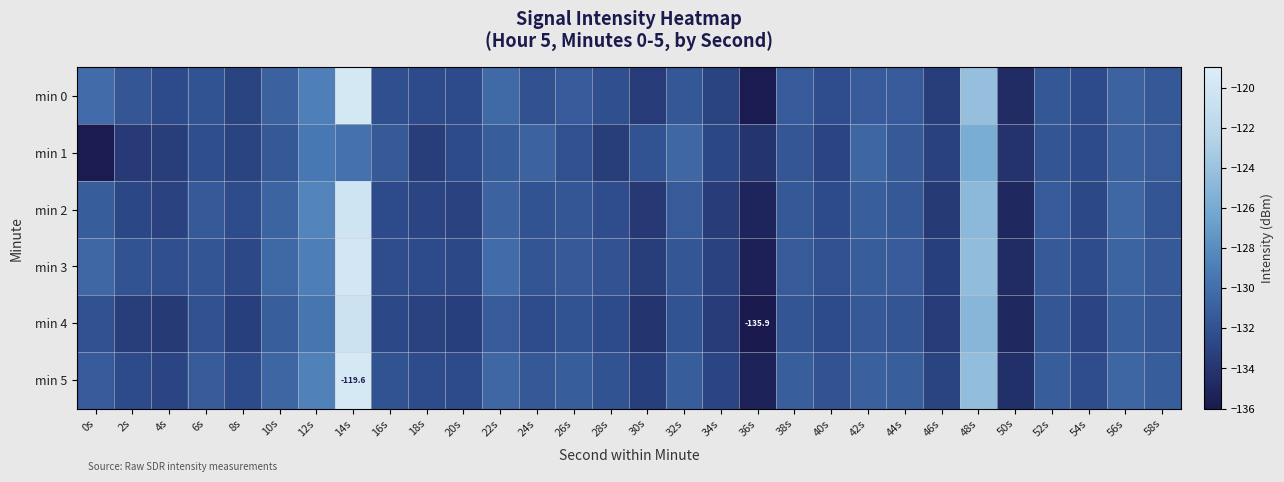

Which series has the largest range (max minus min)?

min 0